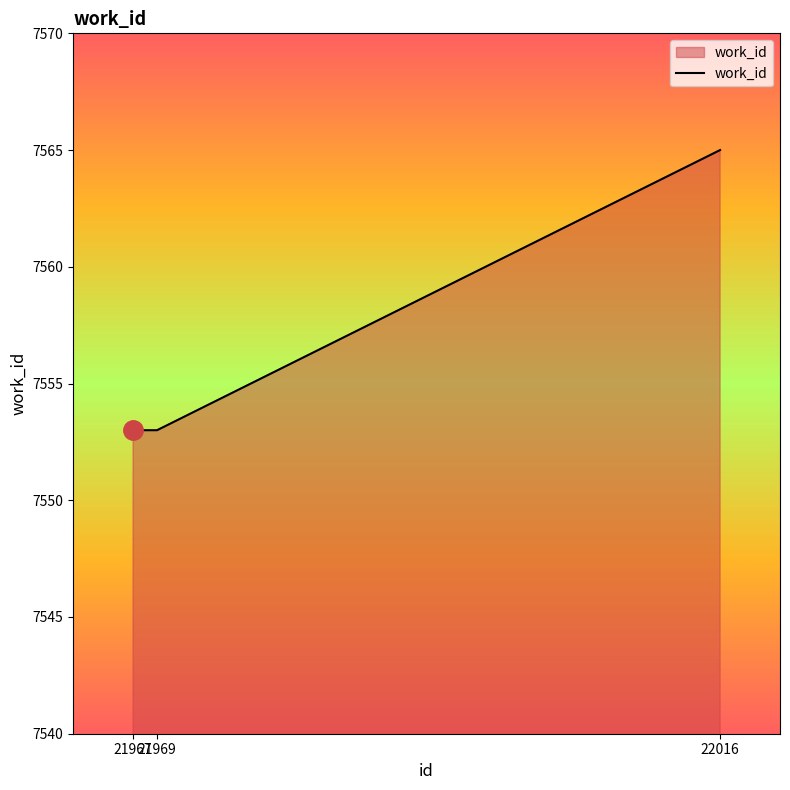

How many lines are shown in the chart?

1